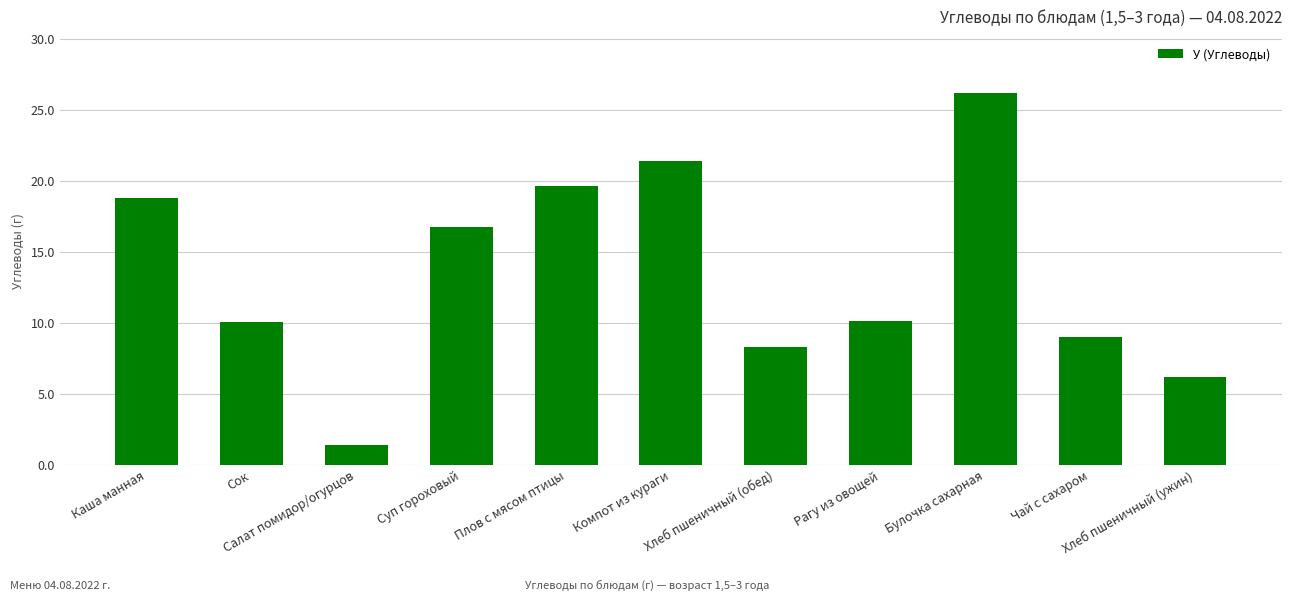

What is the average value?

13.4